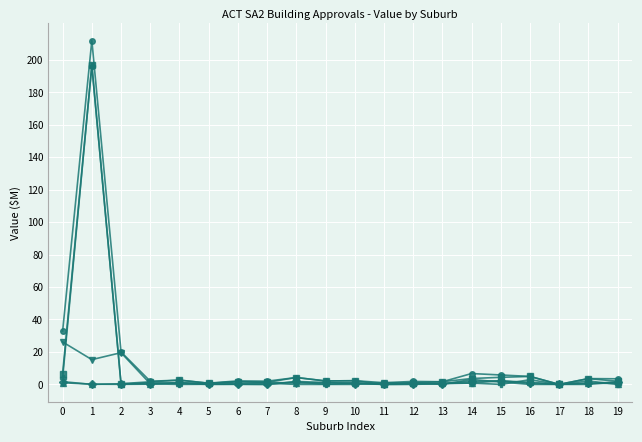

What is the maximum value shown in the chart?

211.9